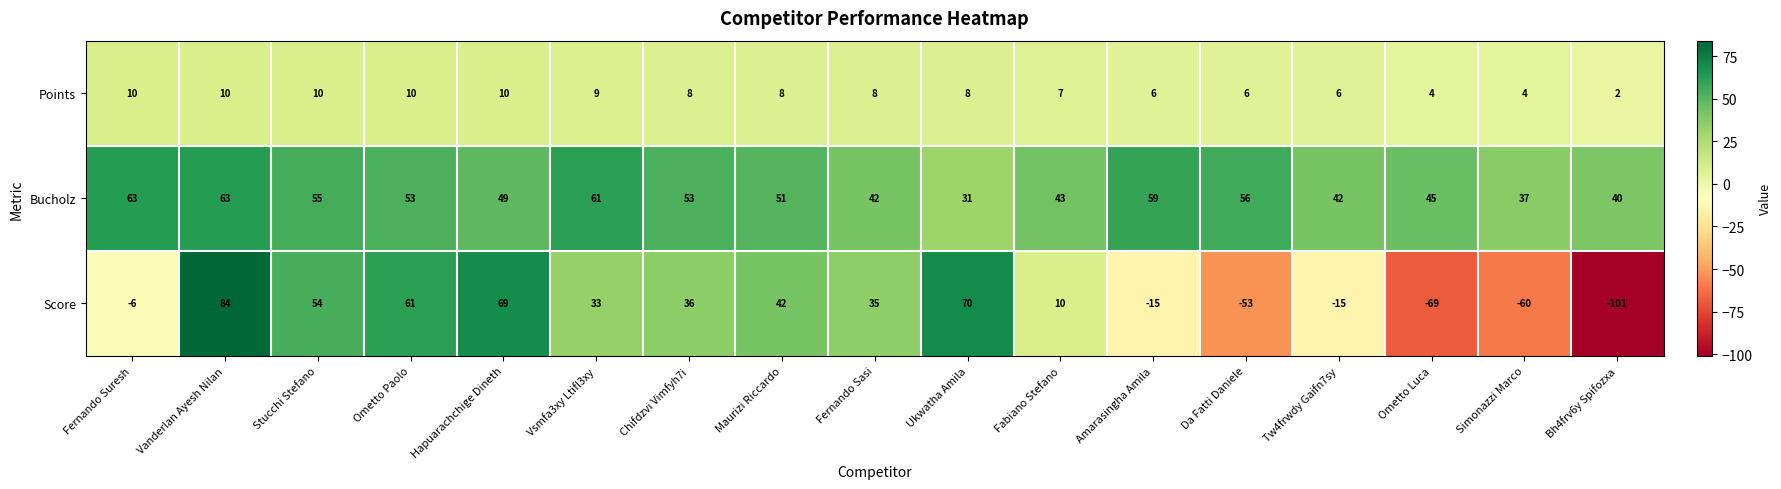

Rank the series by their maximum value, from lowest to highest.

Points, Bucholz, Score